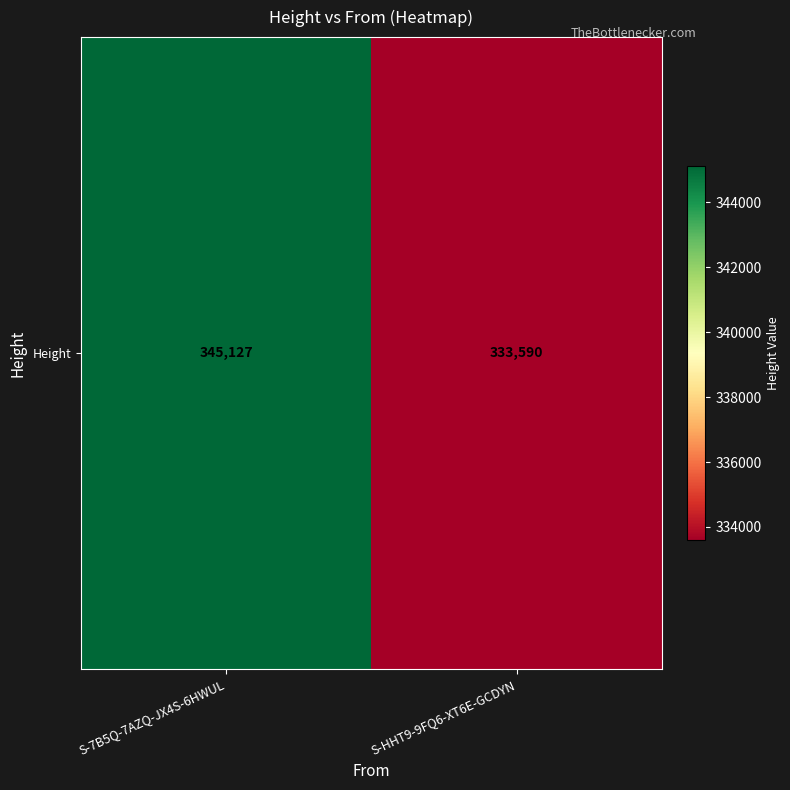

What is the sum of all values?

678717